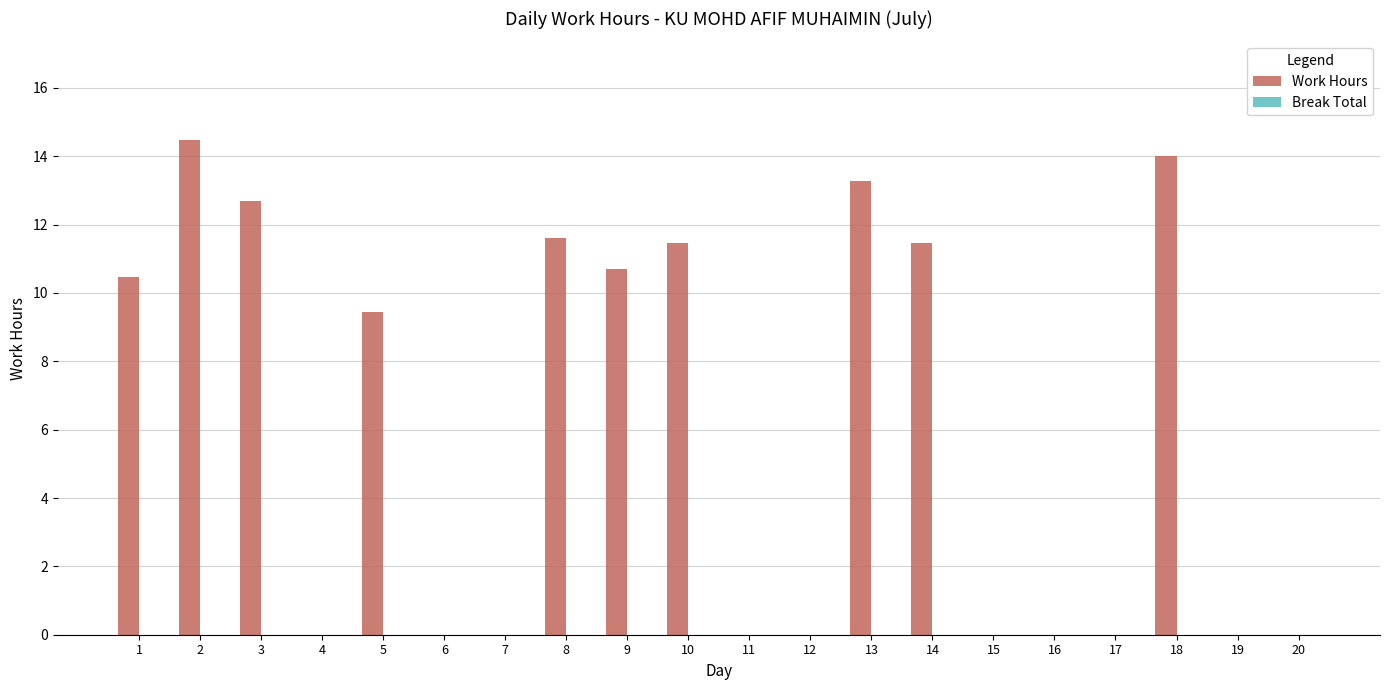

How many values exceed 9?

10